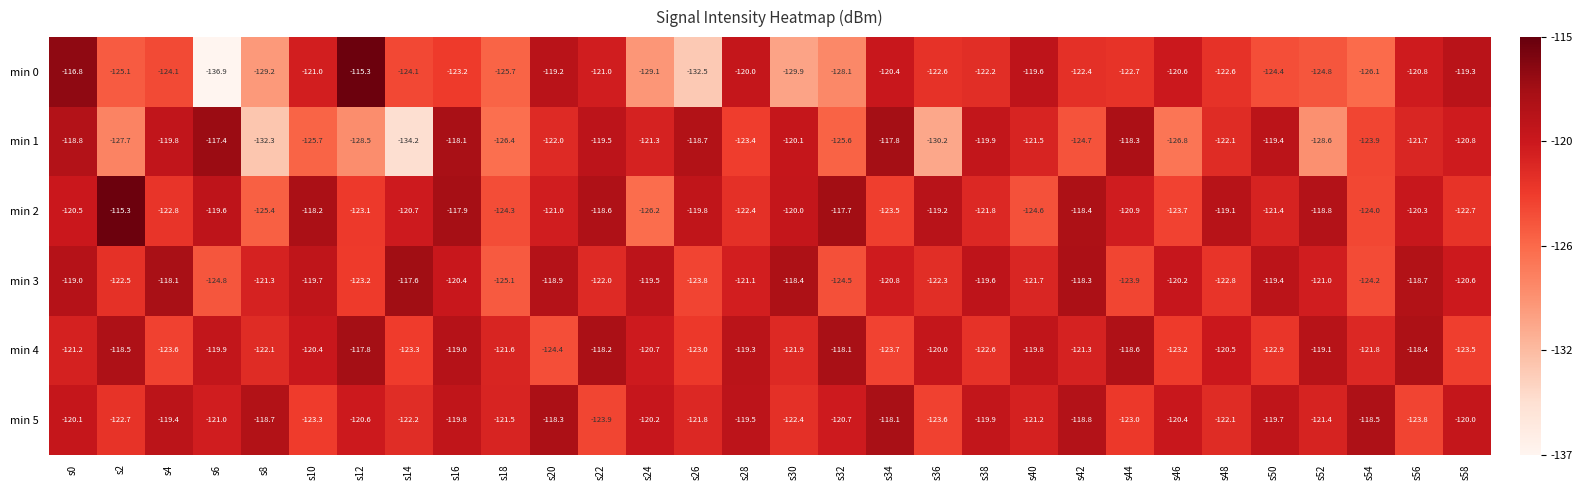

What is the difference between the highest and lowest values at s20?

6.1